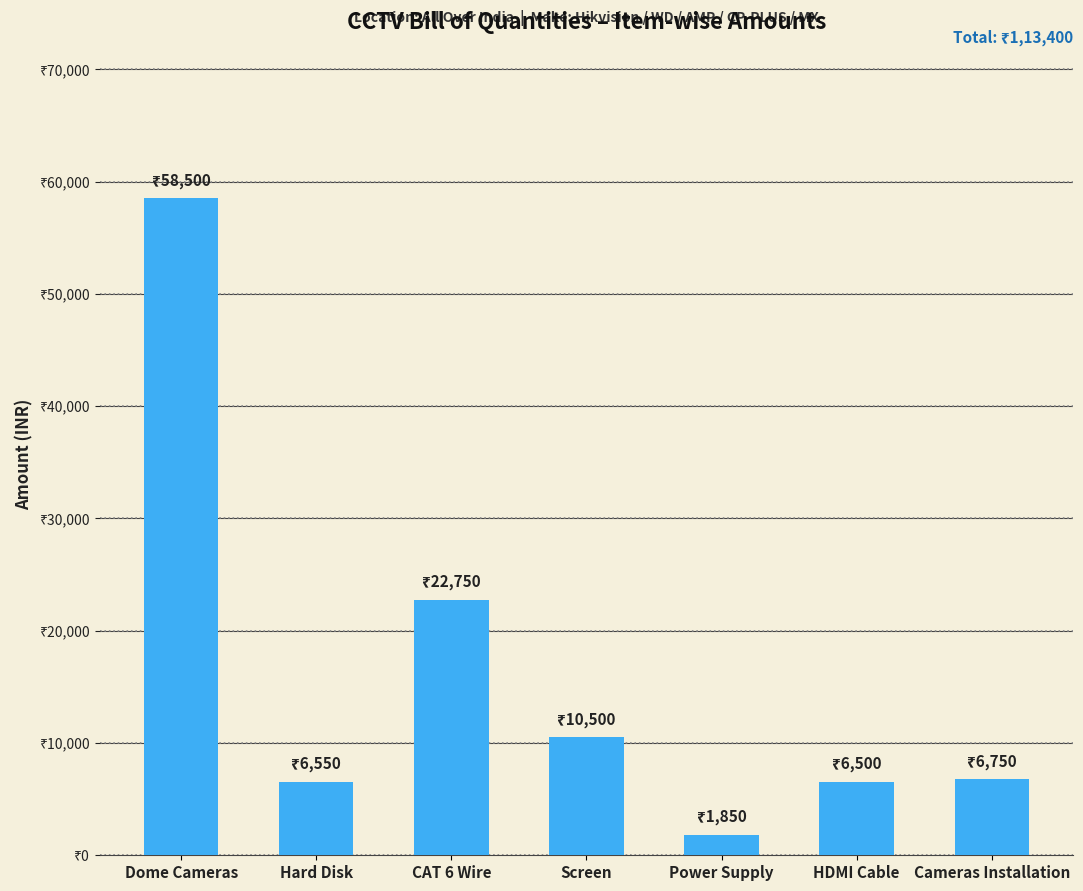

Is it true that the value at Dome Cameras is 103068?

False